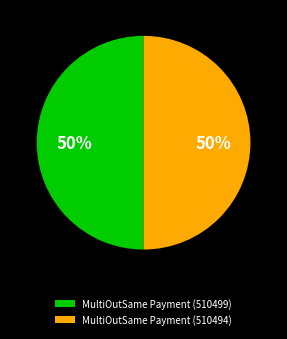

To the nearest percent, what is the average slice percentage?

50%